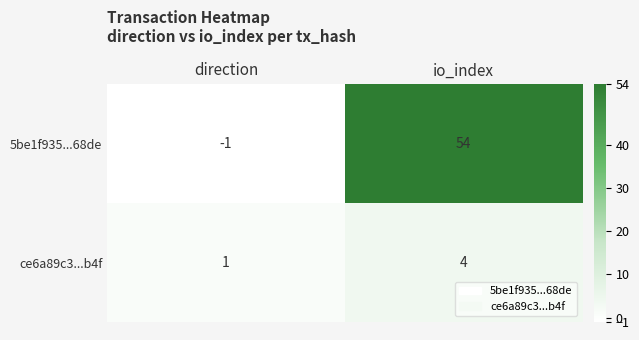

What is the total value across all series at io_index?

58